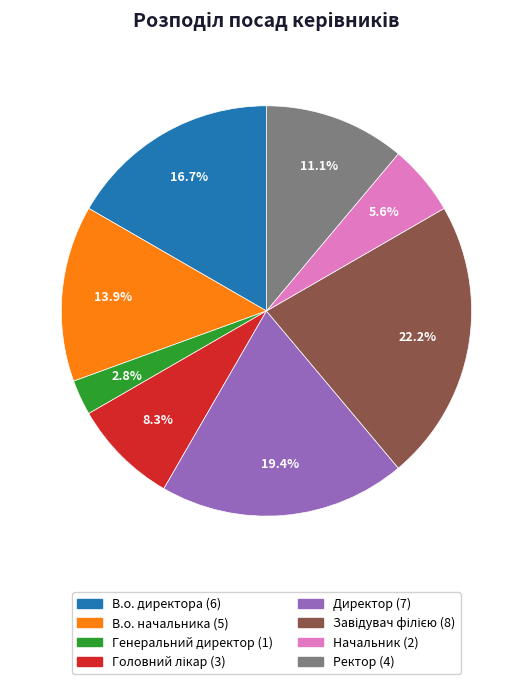

What is the ratio of the value at Ректор to the value at В.о. директора?

0.7